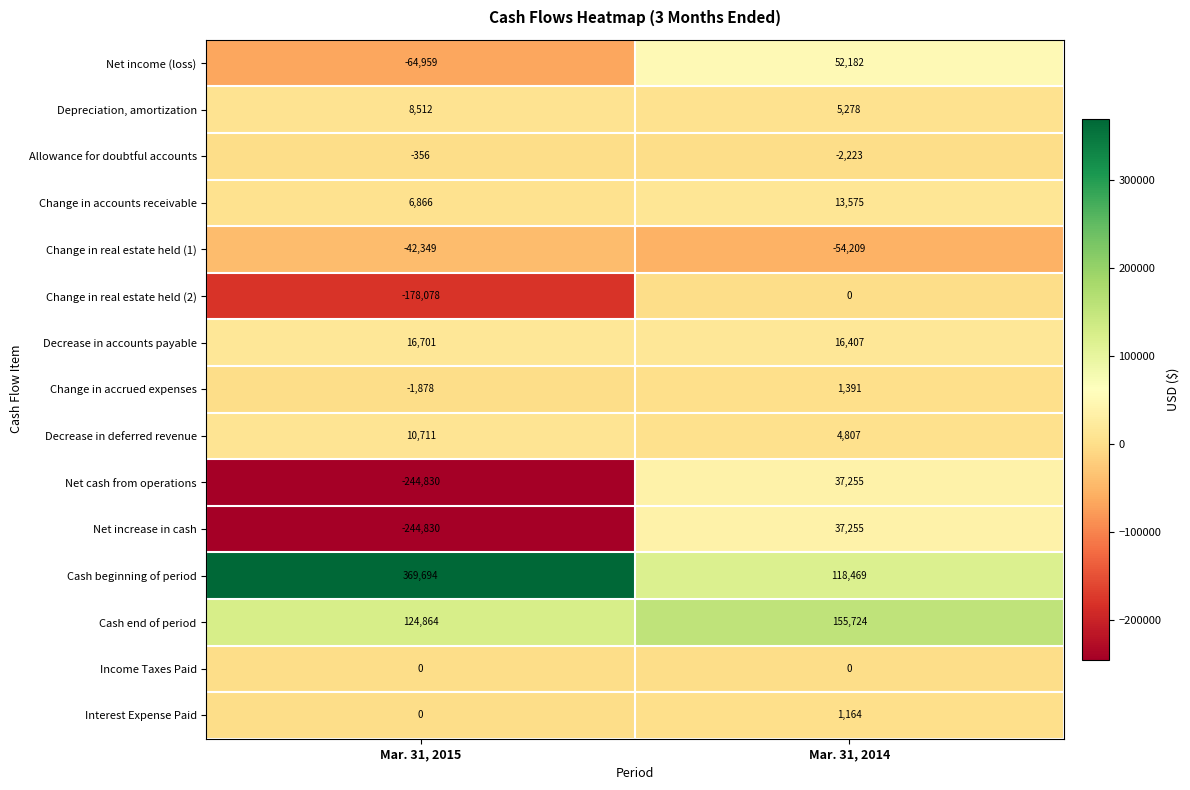

Rank the categories by Allowance for doubtful accounts value from highest to lowest.

Mar. 31, 2015, Mar. 31, 2014